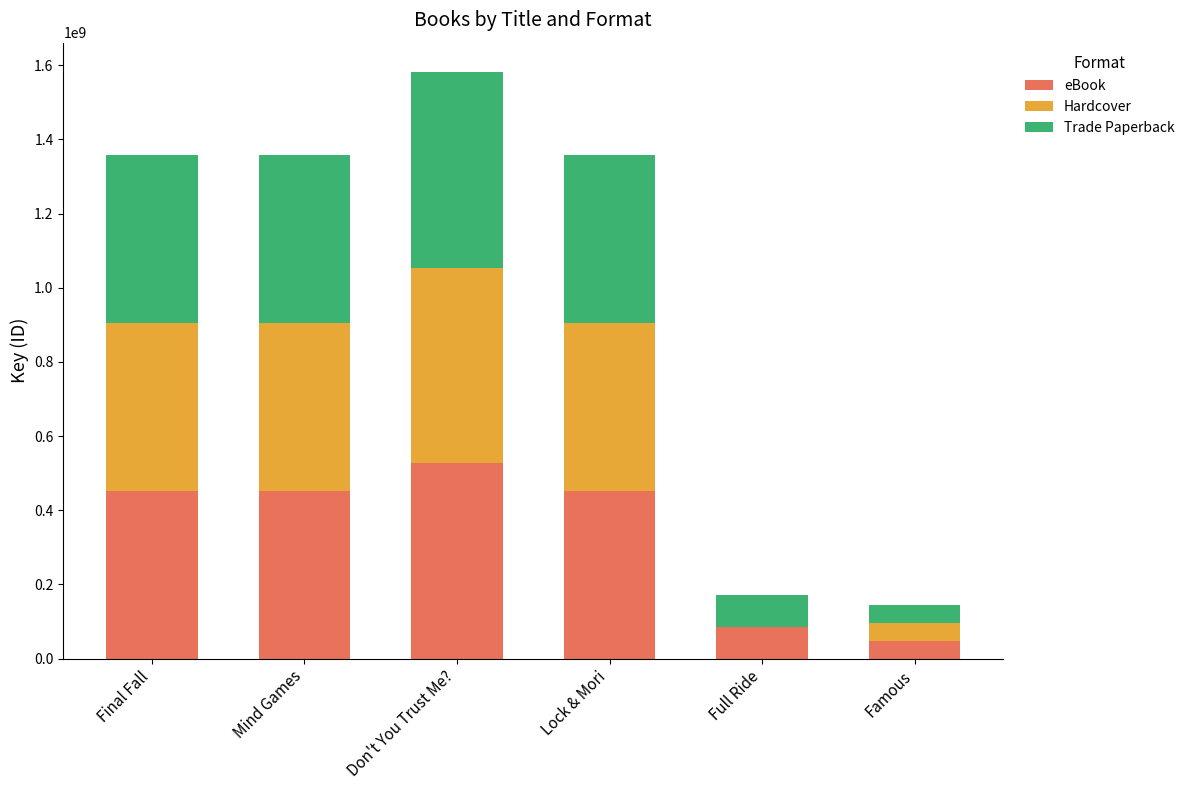

Is it true that eBook equals 452869129 at Final Fall?

True